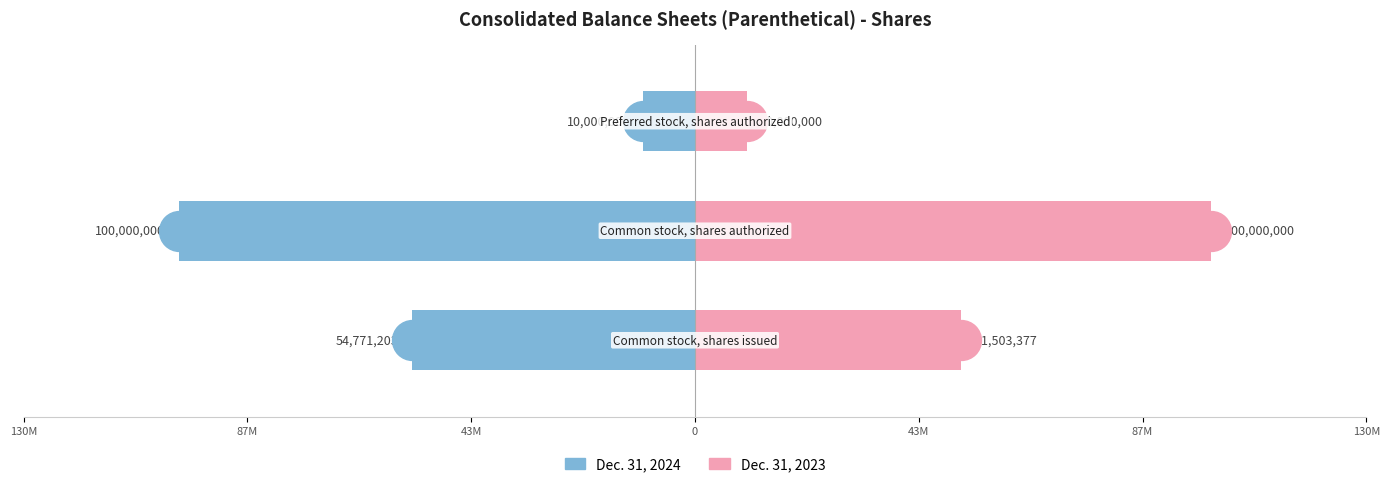

Which series has the largest Y range (max minus min)?

Dec. 31, 2024